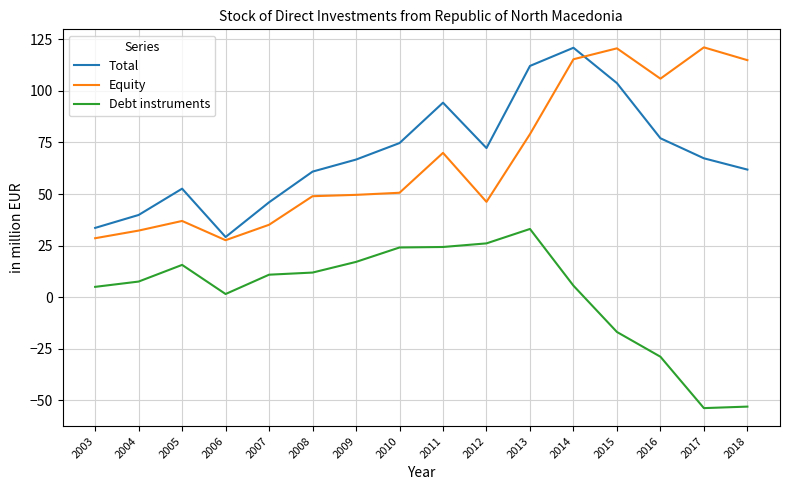

Is it true that Total equals 21.2 at 2009?

False